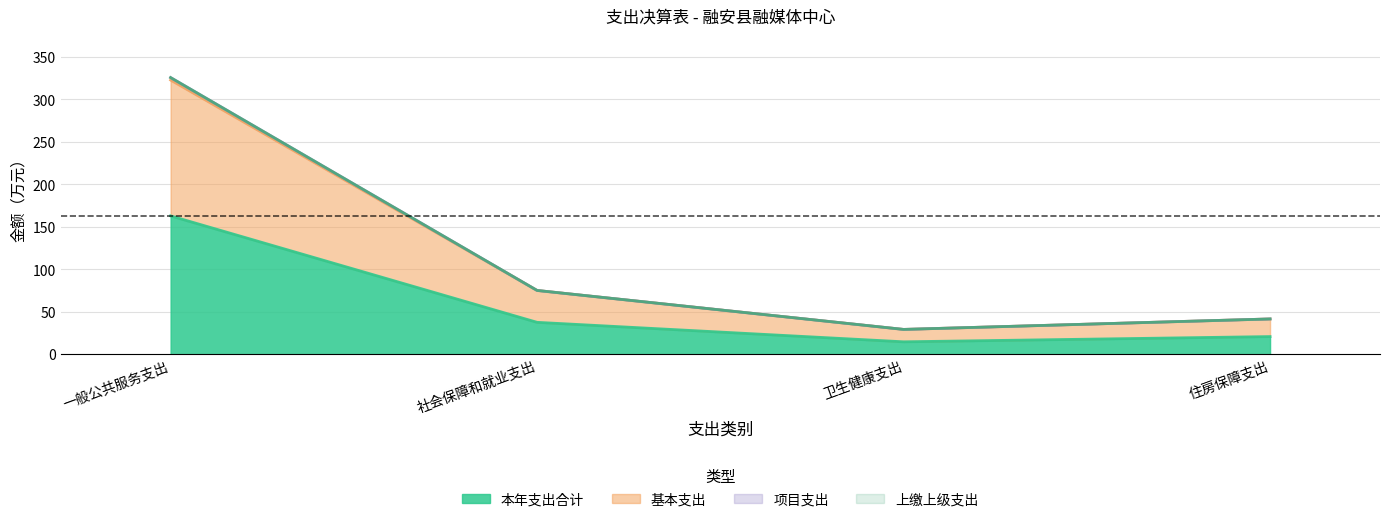

What is the maximum value shown in the chart?

325.6